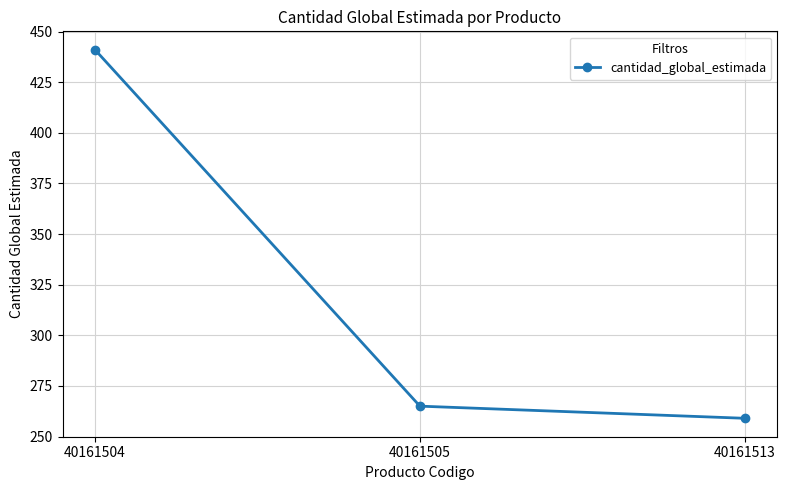

List the labels in order of value, largest first.

40161504, 40161505, 40161513